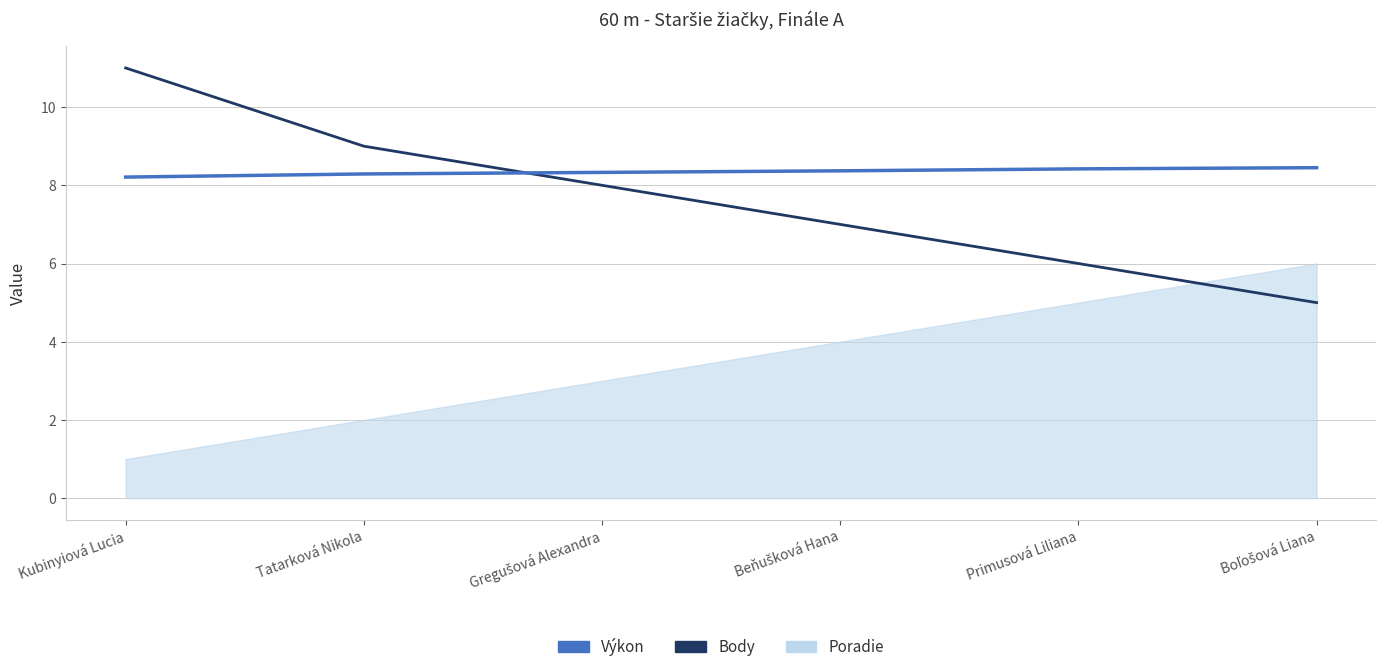

True or false: Výkon has a value of 8.4 at Beňušková Hana.

True